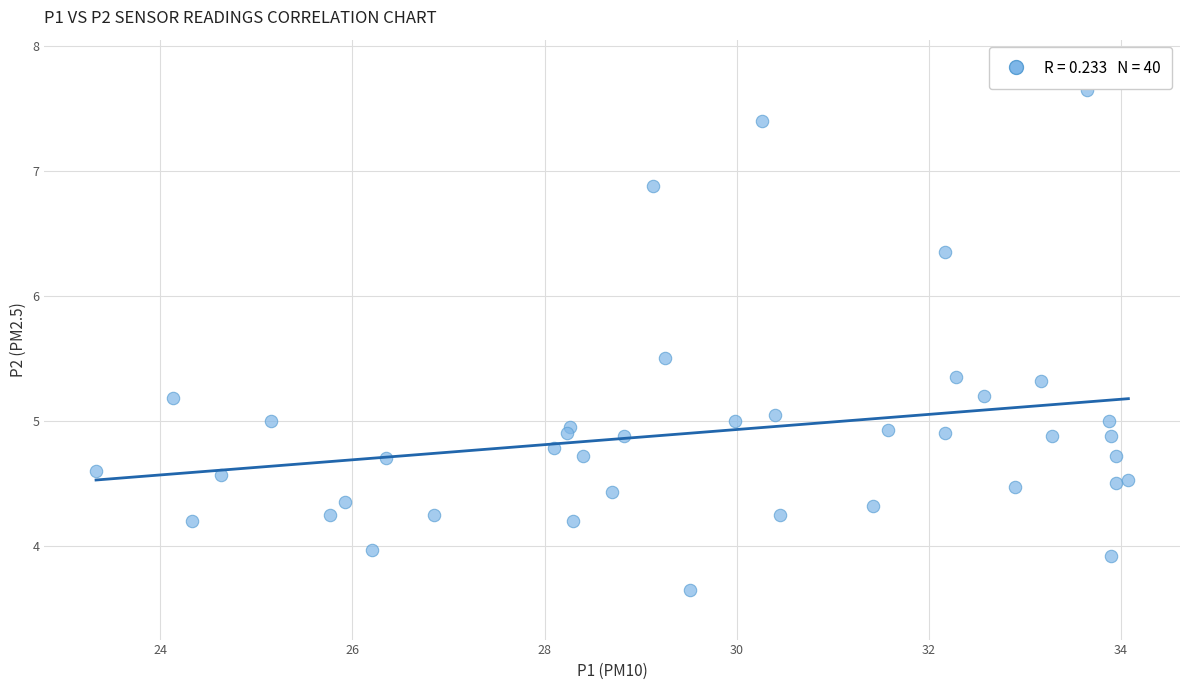

What is the range of X values (max minus min)?

10.8